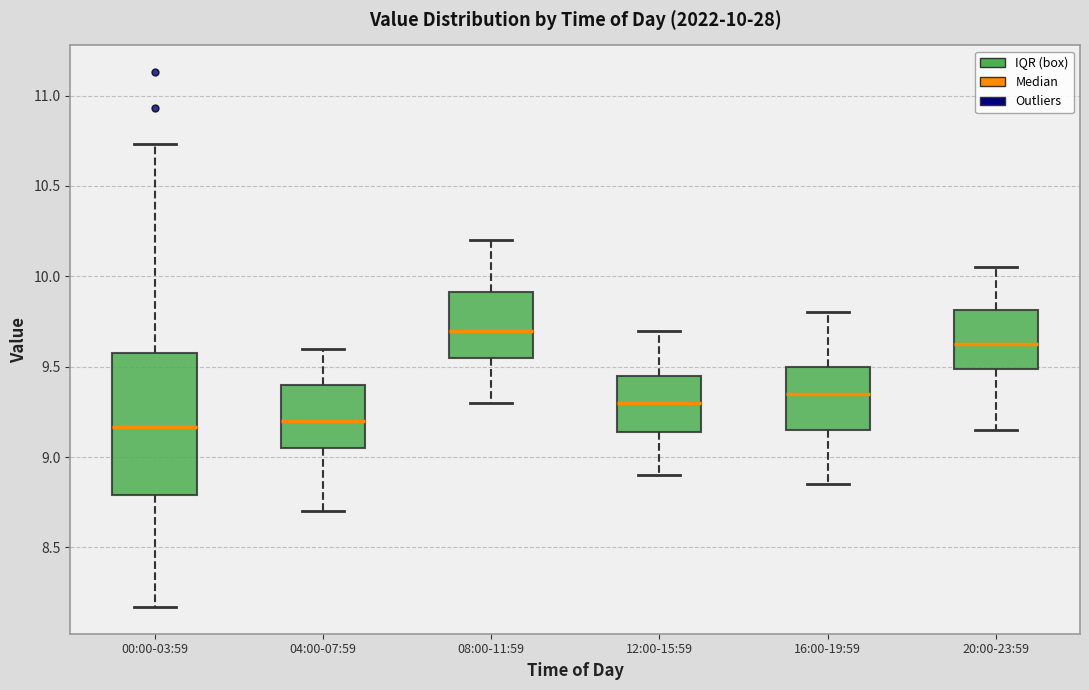

Comparing the boxes themselves (not the whiskers), which one is the tallest?

00:00-03:59